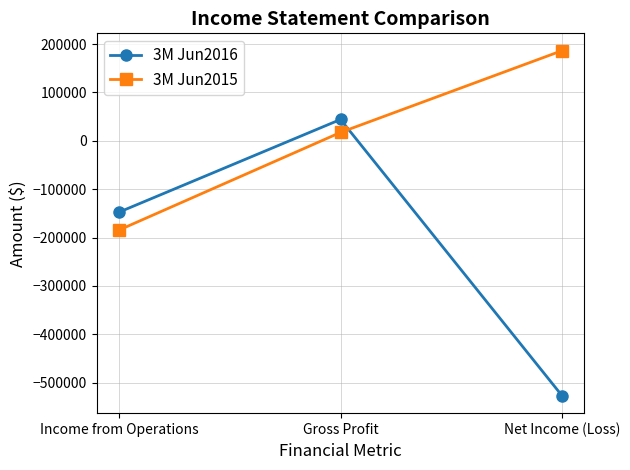

What is the difference between the 3M Jun2015 values at Gross Profit and Income from Operations?

201947